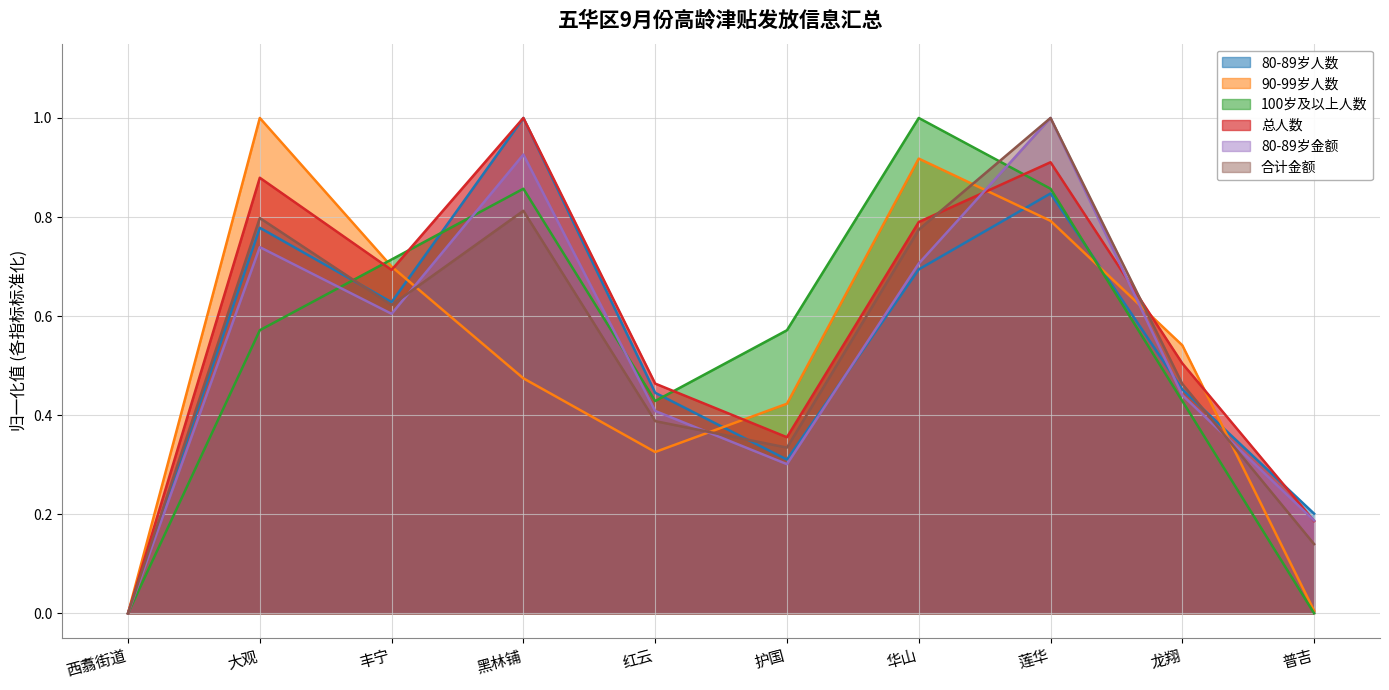

Reading left to right, transcribe all the data shown in this chart.

80-89岁人数: 0.0	0.8	0.6	1.0	0.4	0.3	0.7	0.8	0.5	0.2
90-99岁人数: 0.0	1.0	0.7	0.5	0.3	0.4	0.9	0.8	0.5	0.0
100岁及以上人数: 0.0	0.6	0.7	0.9	0.4	0.6	1.0	0.9	0.4	0.0
总人数: 0.0	0.9	0.7	1.0	0.5	0.4	0.8	0.9	0.5	0.2
80-89岁金额: 0.0	0.7	0.6	0.9	0.4	0.3	0.7	1.0	0.4	0.2
合计金额: 0.0	0.8	0.6	0.8	0.4	0.3	0.8	1.0	0.5	0.1